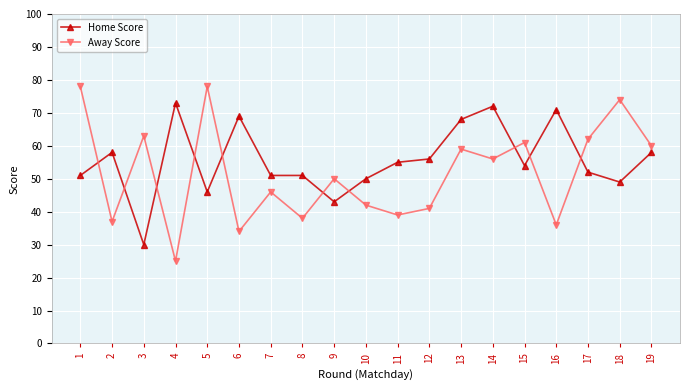

What is the total value across all series at 18?

123